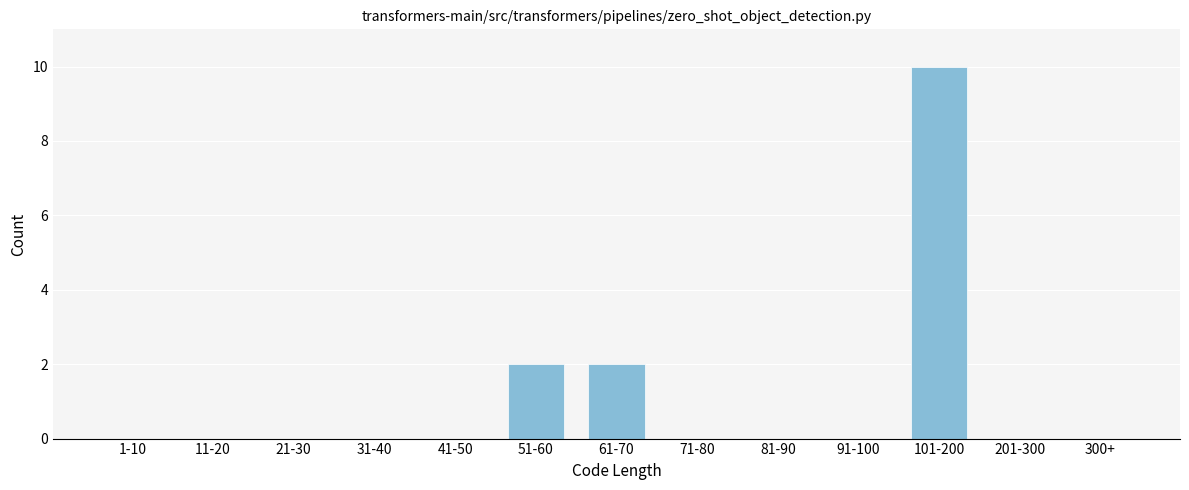

Reading right to left, what are all the values shown in this chart?

300+=0	201-300=0	101-200=10	91-100=0	81-90=0	71-80=0	61-70=2	51-60=2	41-50=0	31-40=0	21-30=0	11-20=0	1-10=0